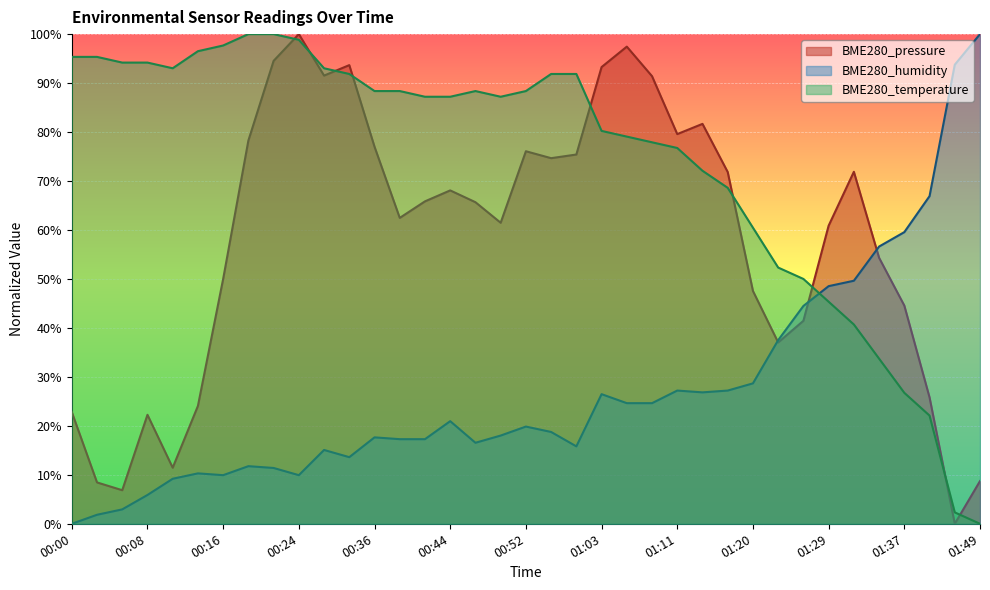

Between which two adjacent categories do BME280_humidity and BME280_pressure first intersect?

01:20 and 01:23